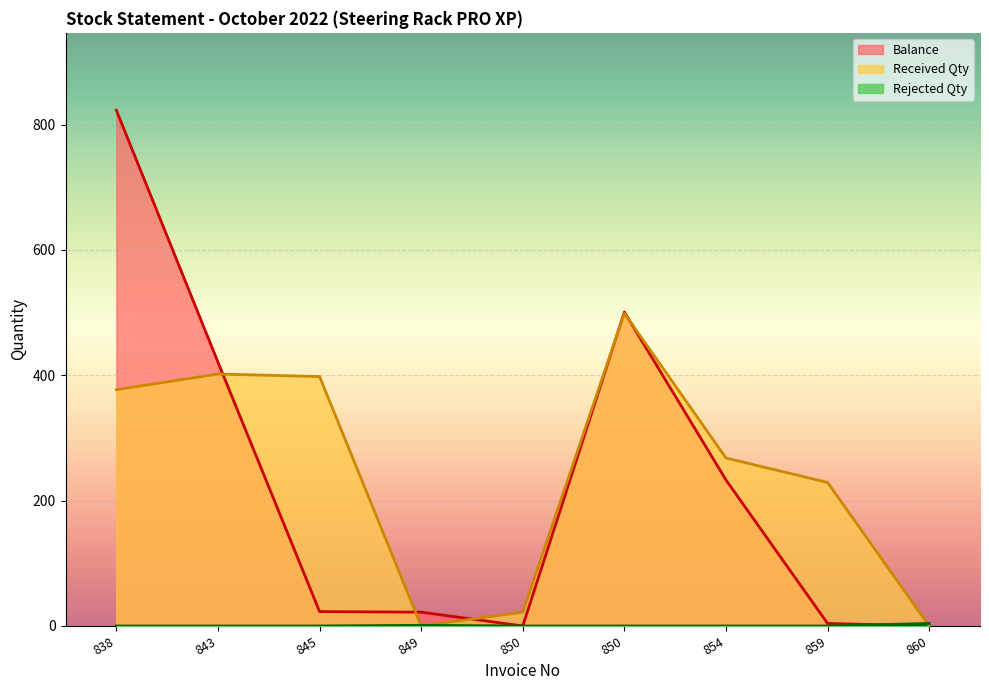

Which series has the largest total across all categories?

Received Qty